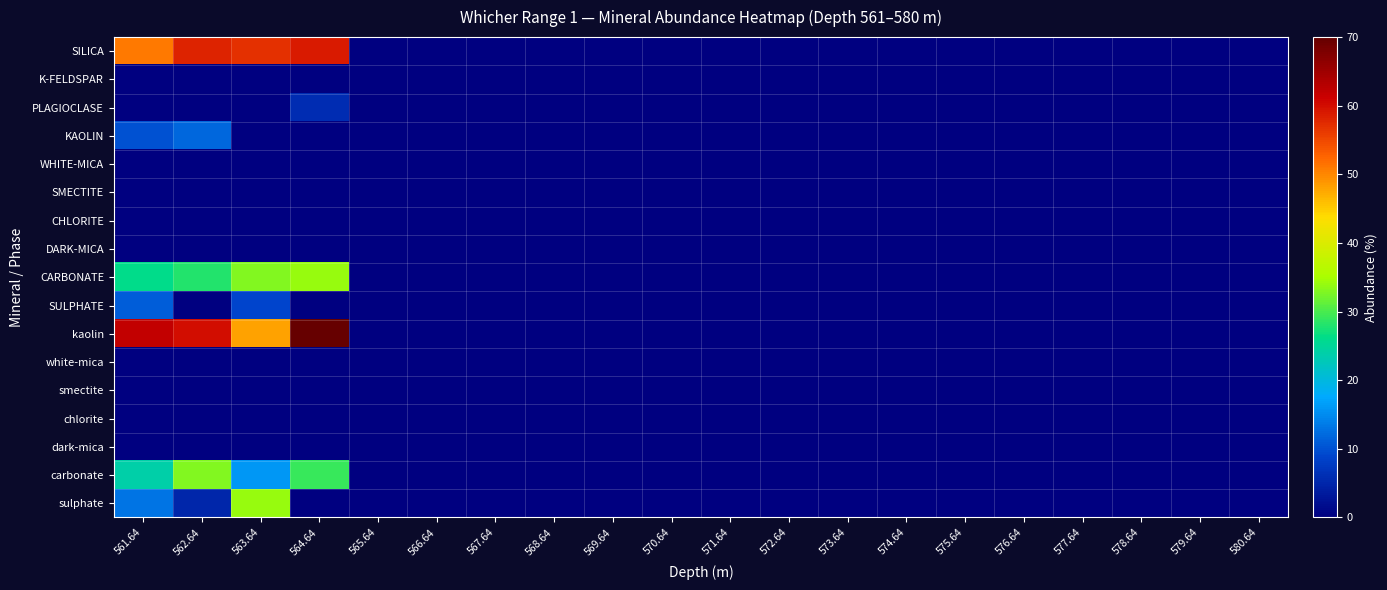

Which series changed the most between 571.64 and 576.64?

SILICA